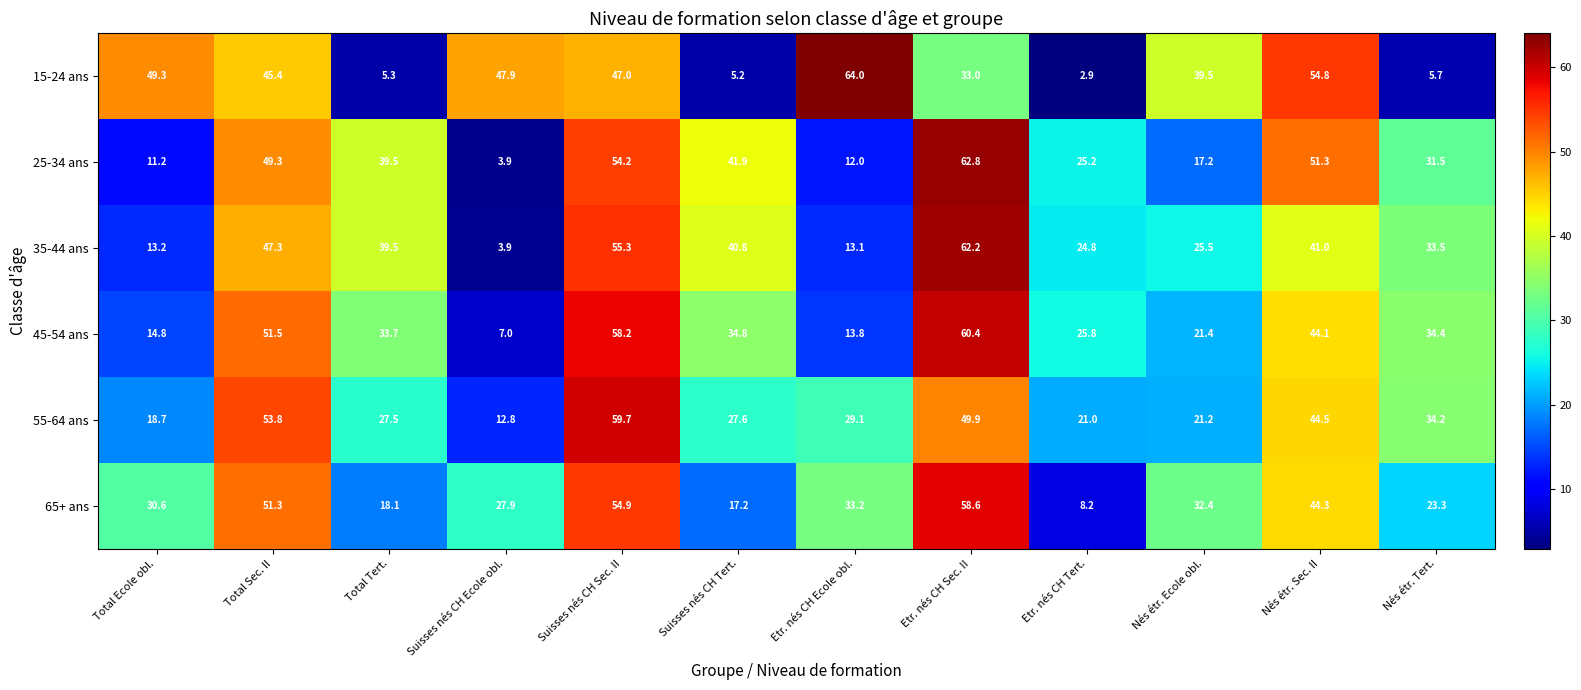

What is the sum of all 35-44 ans values?

400.1